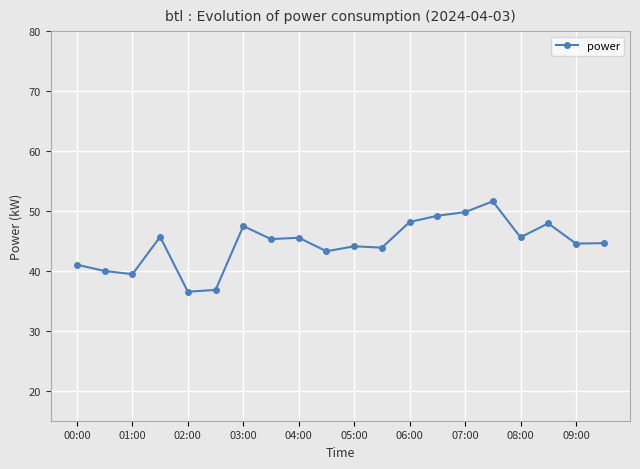

What is the value of the 7th point from the left?

47.5